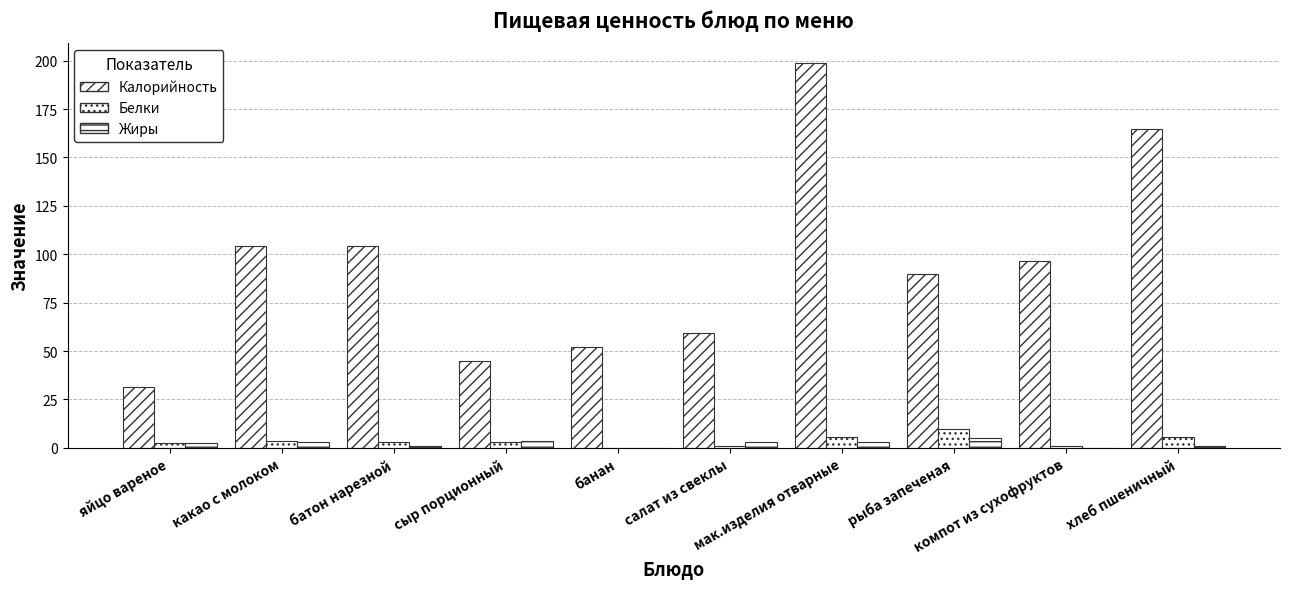

How many groups of bars are there?

10